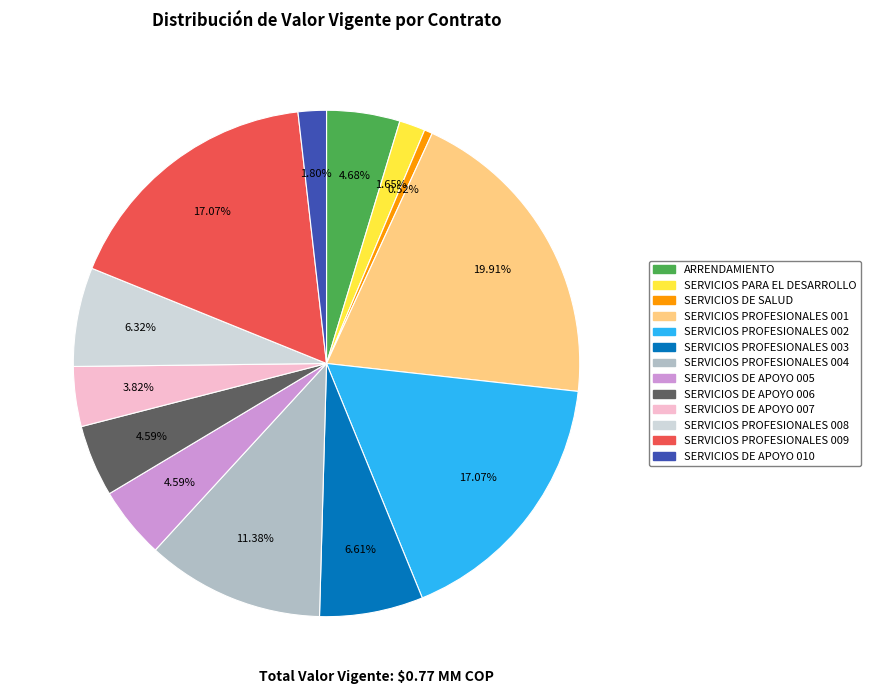

Approximately how many times larger is the value at SERVICIOS DE APOYO 007 compared to SERVICIOS PARA EL DESARROLLO?

2.3